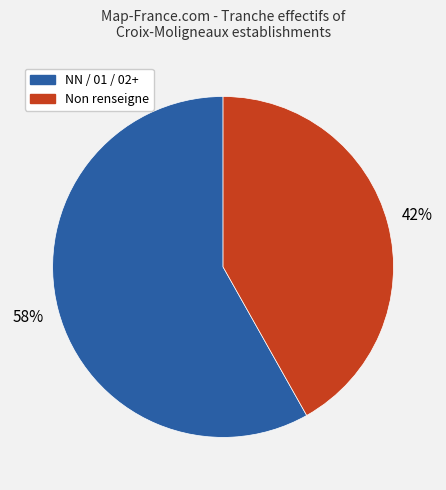

To the nearest percent, what is the difference between the largest and smallest slice percentages?

16%